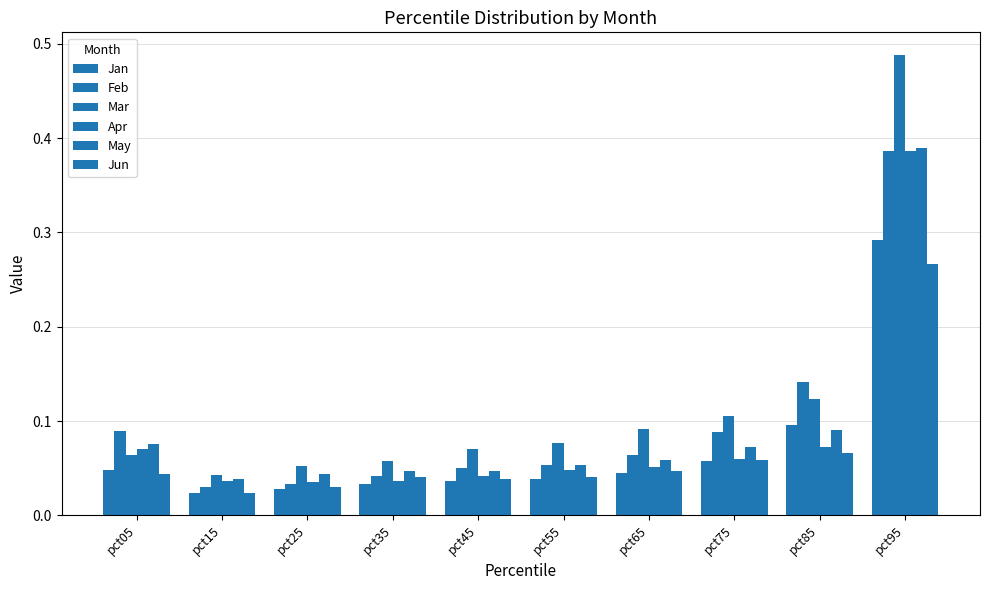

Reading right to left, transcribe all the data shown in this chart.

Jan: 0.3	0.1	0.1	0.0	0.0	0.0	0.0	0.0	0.0	0.0
Feb: 0.4	0.1	0.1	0.1	0.1	0.0	0.0	0.0	0.0	0.1
Mar: 0.5	0.1	0.1	0.1	0.1	0.1	0.1	0.1	0.0	0.1
Apr: 0.4	0.1	0.1	0.1	0.0	0.0	0.0	0.0	0.0	0.1
May: 0.4	0.1	0.1	0.1	0.1	0.0	0.0	0.0	0.0	0.1
Jun: 0.3	0.1	0.1	0.0	0.0	0.0	0.0	0.0	0.0	0.0